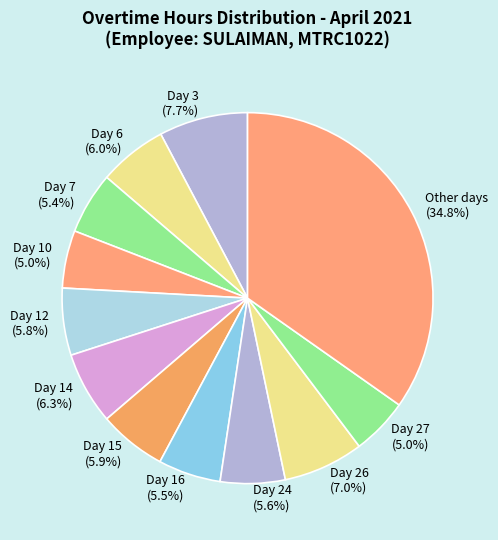

The Day 26 slice represents 7% of the pie. True or false?

True